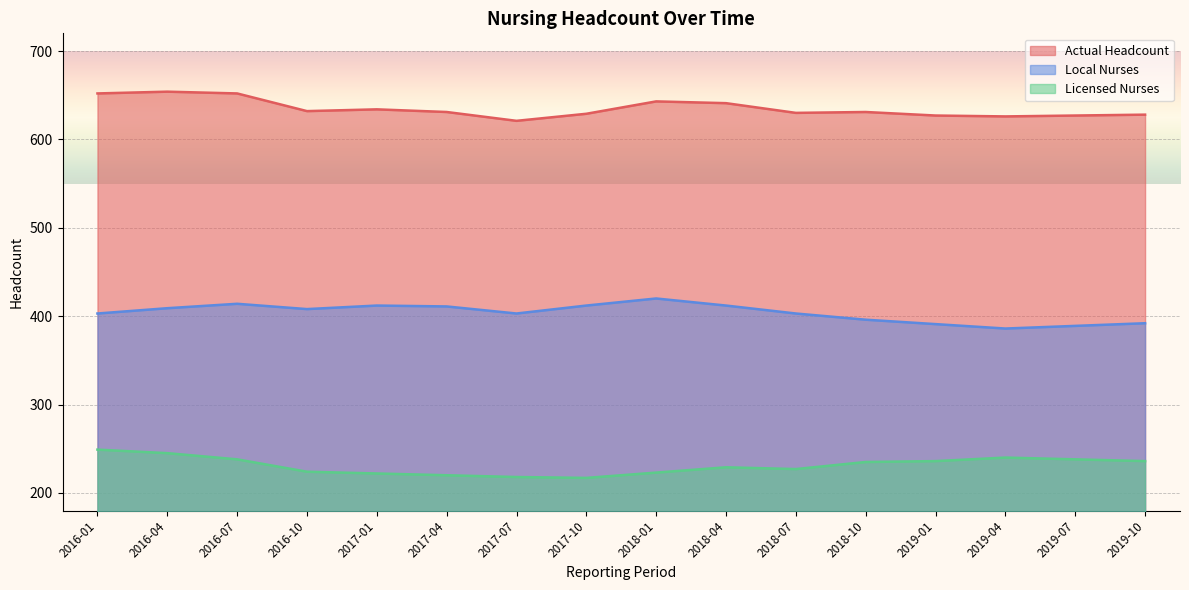

What is the difference between the maximum and minimum values in the Local Nurses series?

34